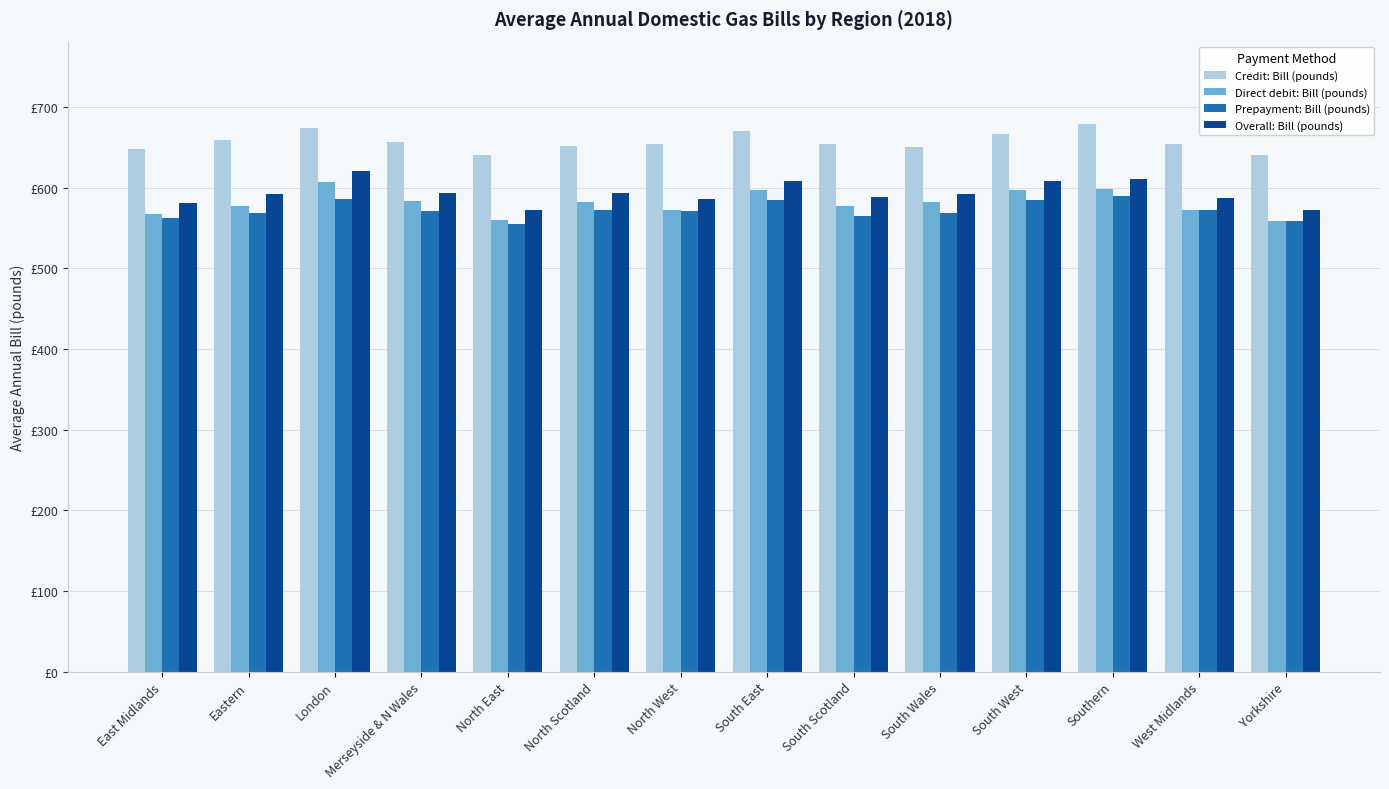

Reading left to right, what are all the values shown in this chart?

Credit: Bill (pounds): 648.3	659.2	674.0	656.1	640.1	651.1	654.5	670.7	653.7	650.5	666.1	679.2	654.0	640.7
Direct debit: Bill (pounds): 567.1	577.3	606.7	583.2	559.3	581.6	572.1	596.5	576.9	582.5	597.5	597.8	572.7	558.1
Prepayment: Bill (pounds): 562.3	568.8	586.4	570.5	555.4	571.7	570.9	584.2	564.3	568.5	585.1	589.8	571.7	558.0
Overall: Bill (pounds): 581.0	592.0	621.2	593.2	572.0	593.2	585.9	607.7	588.6	592.1	607.9	610.7	587.6	572.9